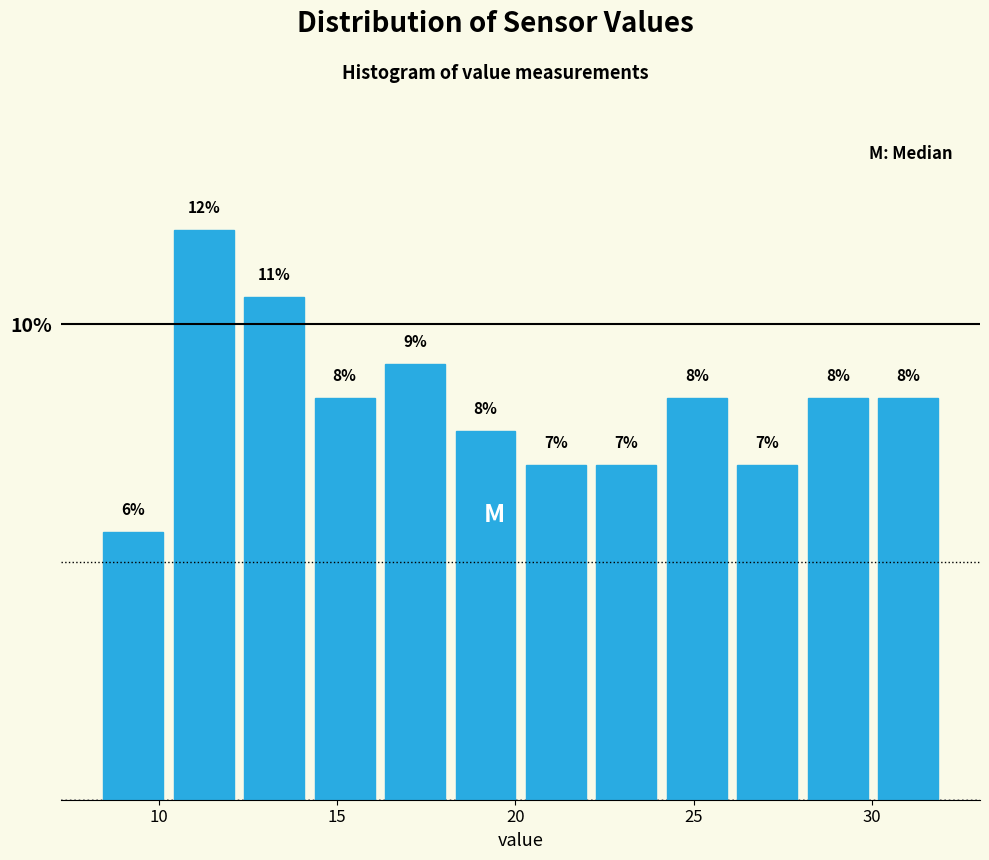

Read against the x-axis, roughly where is the centre of the tallest bar?

11.5